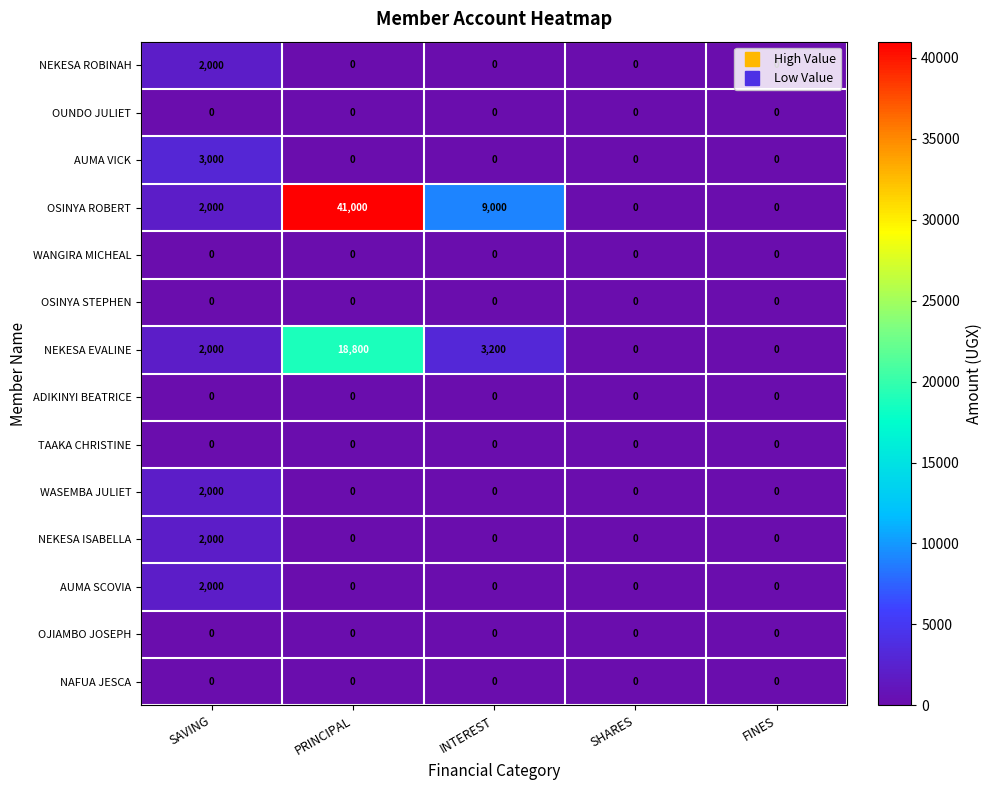

What is the sum of the NEKESA ROBINAH values at SHARES and SAVING?

2000